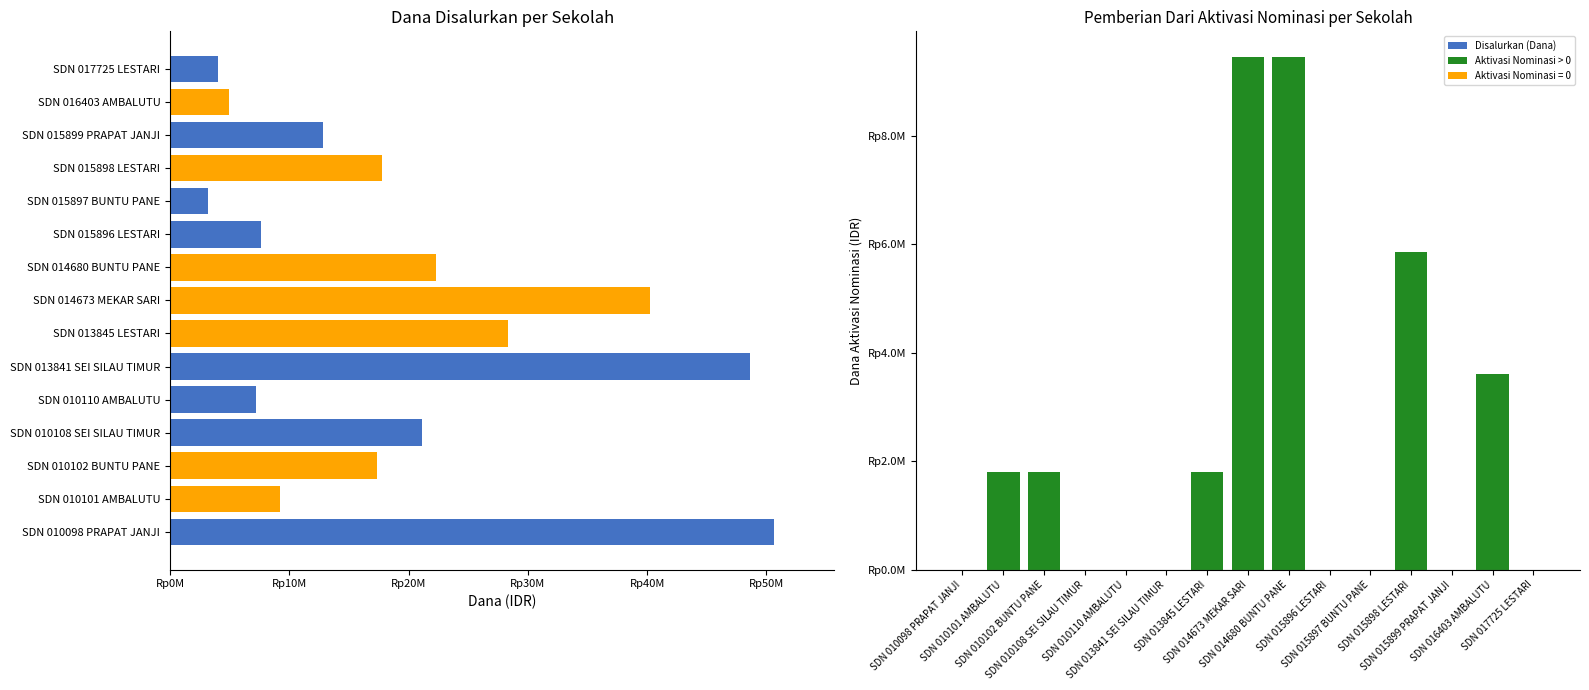

Between SDN 014680 BUNTU PANE and SDN 015898 LESTARI, which is larger?

SDN 014680 BUNTU PANE